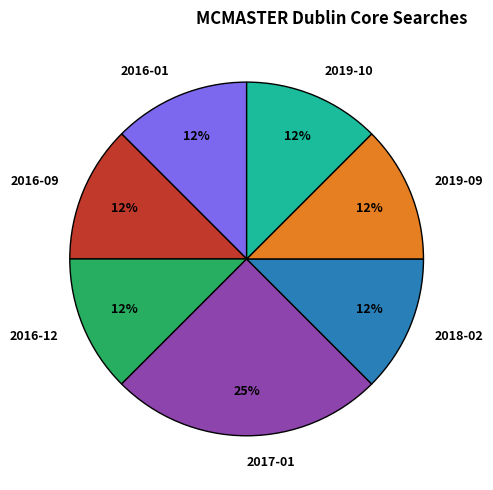

The 2019-09 slice represents 12% of the pie. True or false?

True